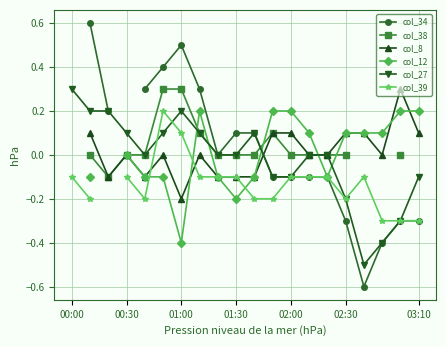

True or false: col_27 has more than 0 points higher than both neighbors.

True